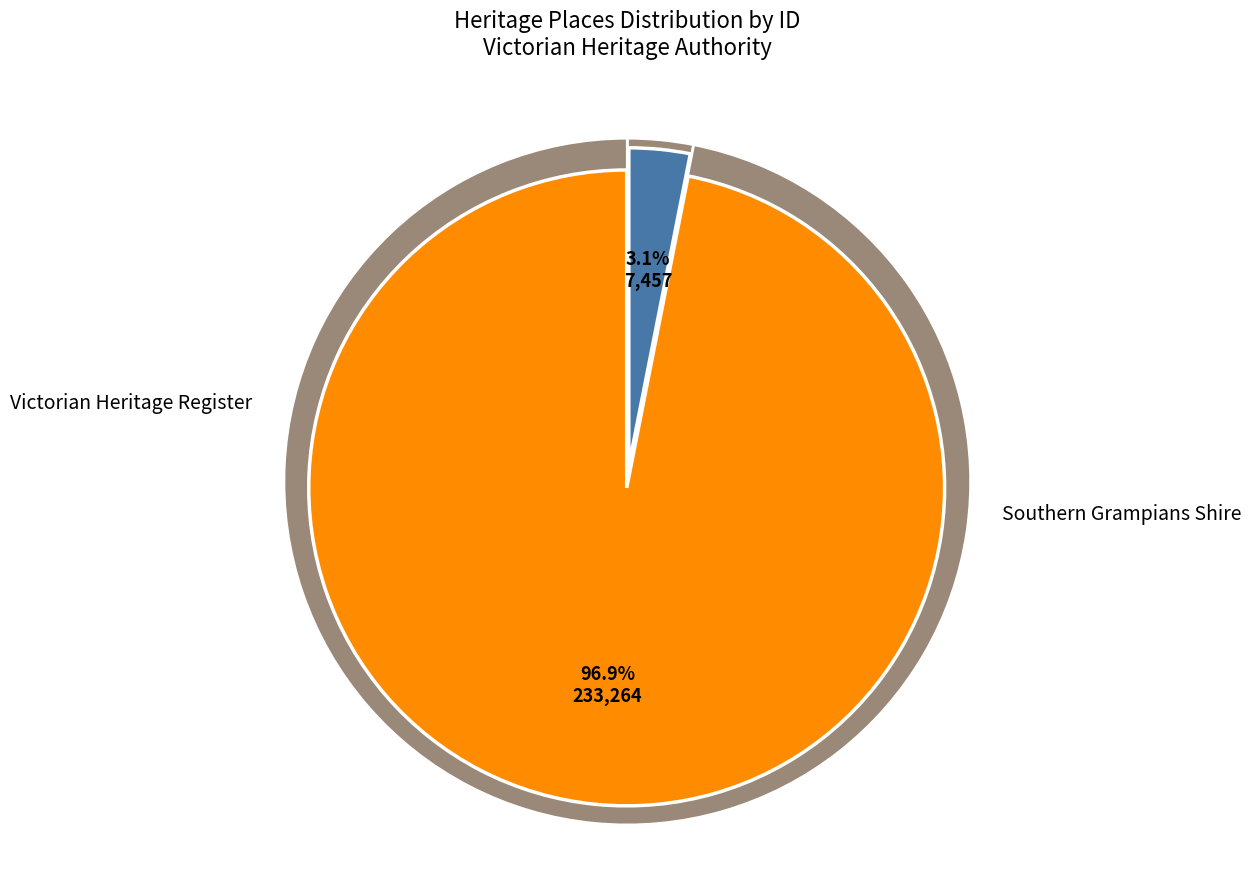

Is GRINGEGALGONA HOMESTEAD the majority of the pie?

No